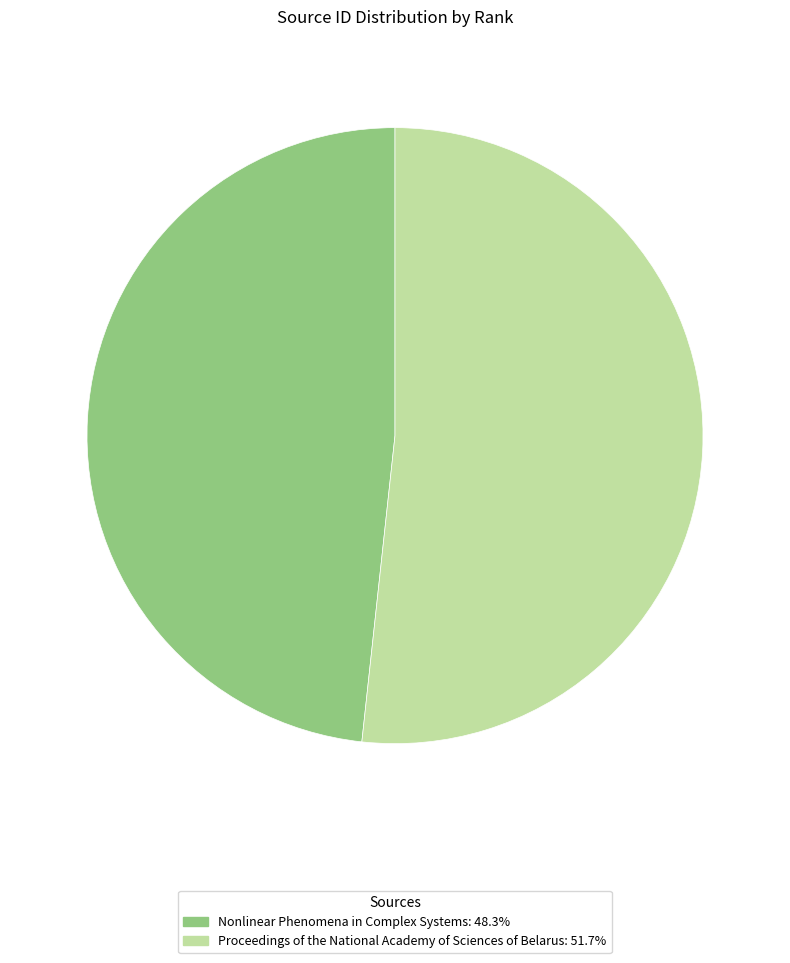

Approximately how many times larger is the value at Nonlinear Phenomena in Complex Systems: 48.3% compared to Proceedings of the National Academy of Sciences of Belarus: 51.7%?

0.9